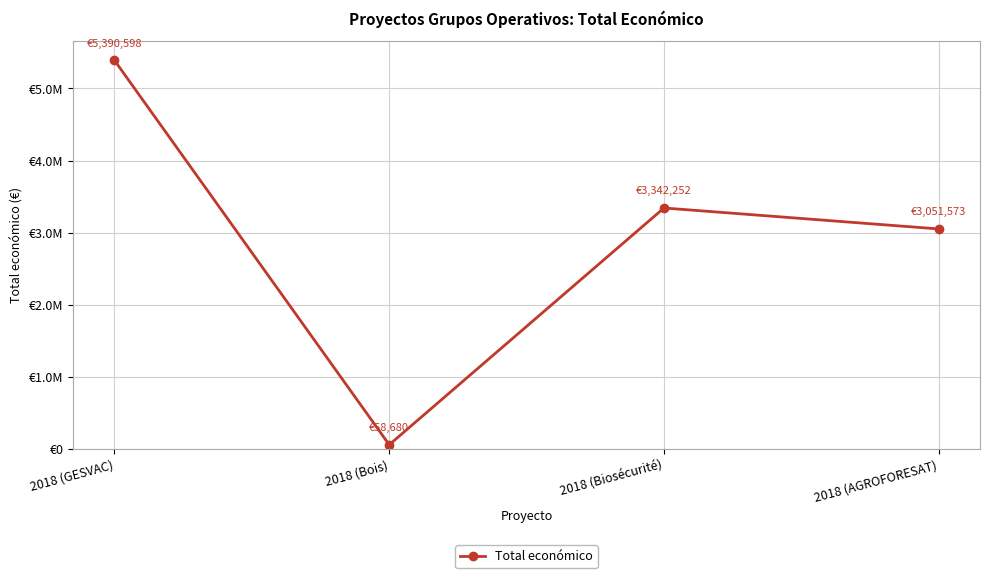

Read the value at 2018 (Biosécurité), to the nearest 10.

3342250